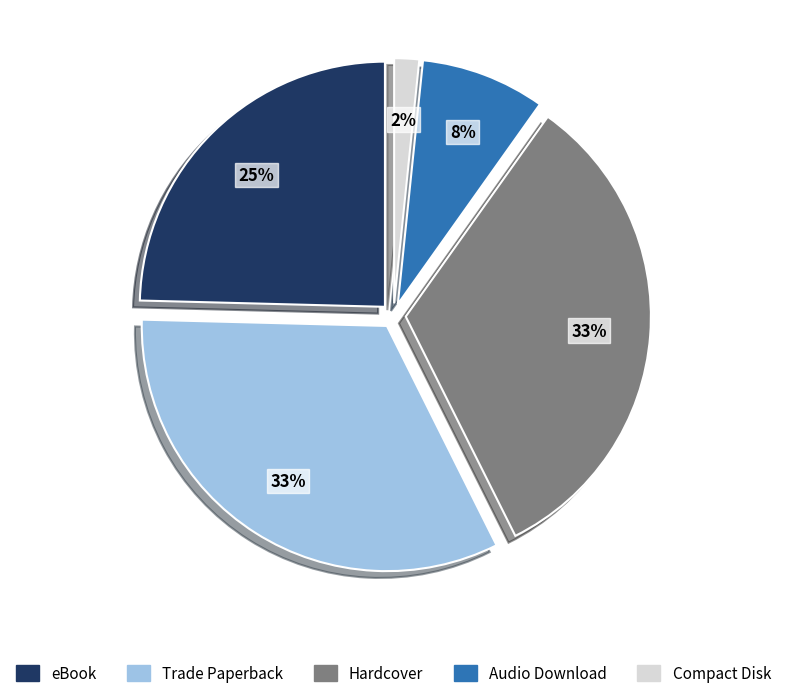

How many slices are in this pie chart?

5